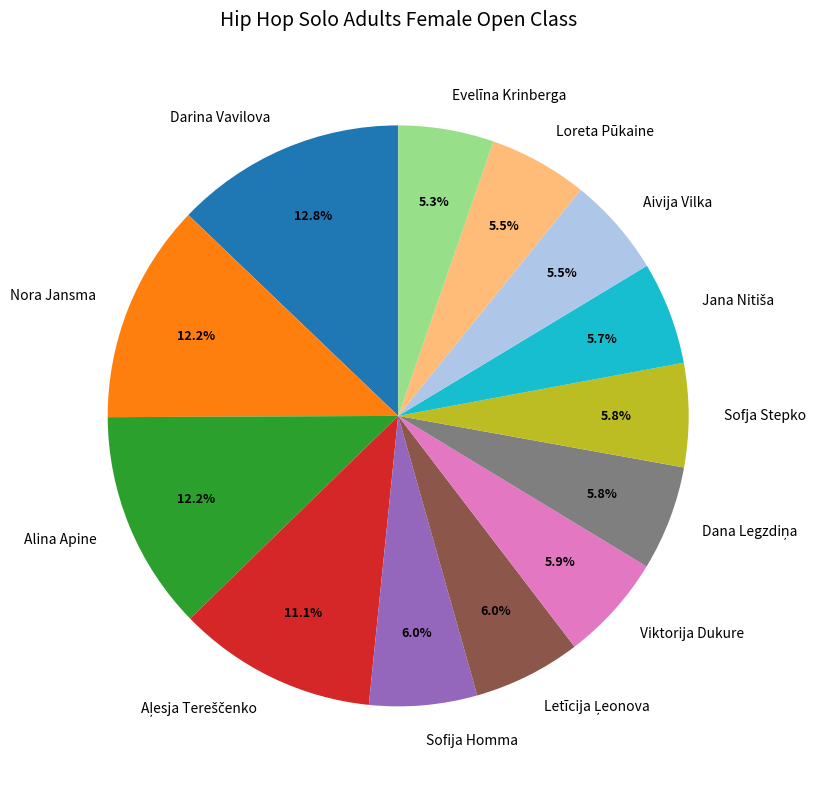

Does Evelīna Krinberga represent more than half of the total?

No